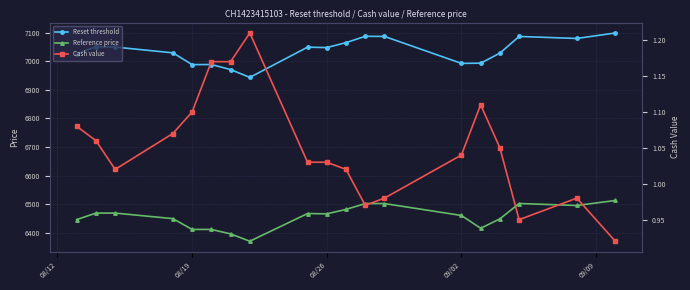

At which label is Reference price closest to 6441?

08/12